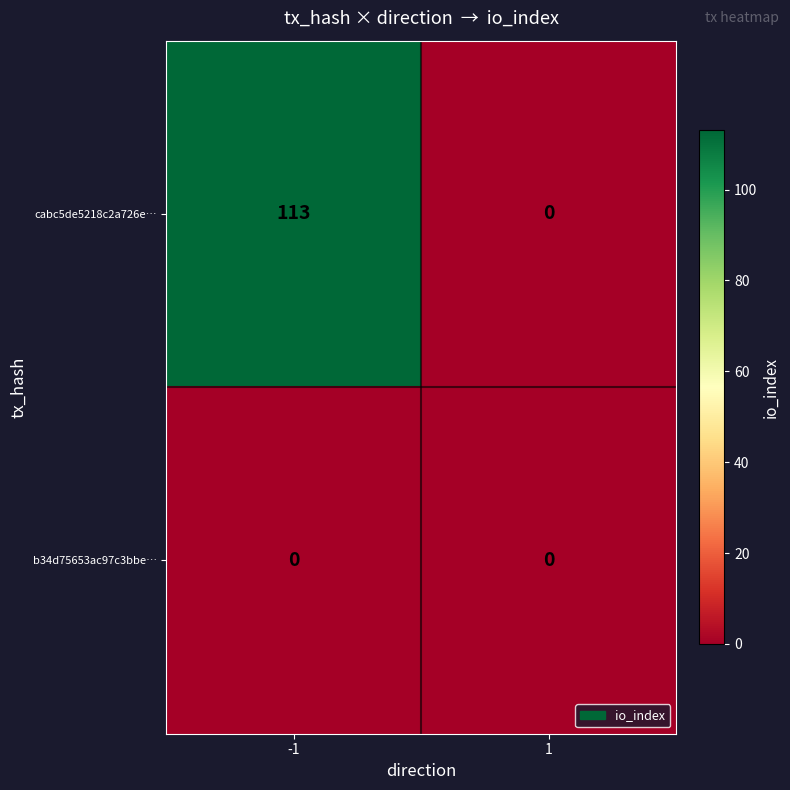

What is the maximum value shown in the chart?

113